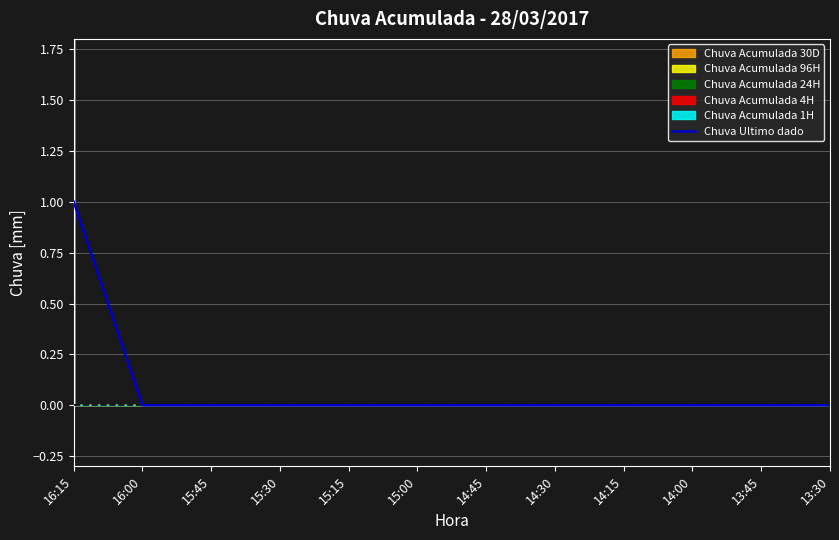

What is the label of the 11th point from the left?

13:45